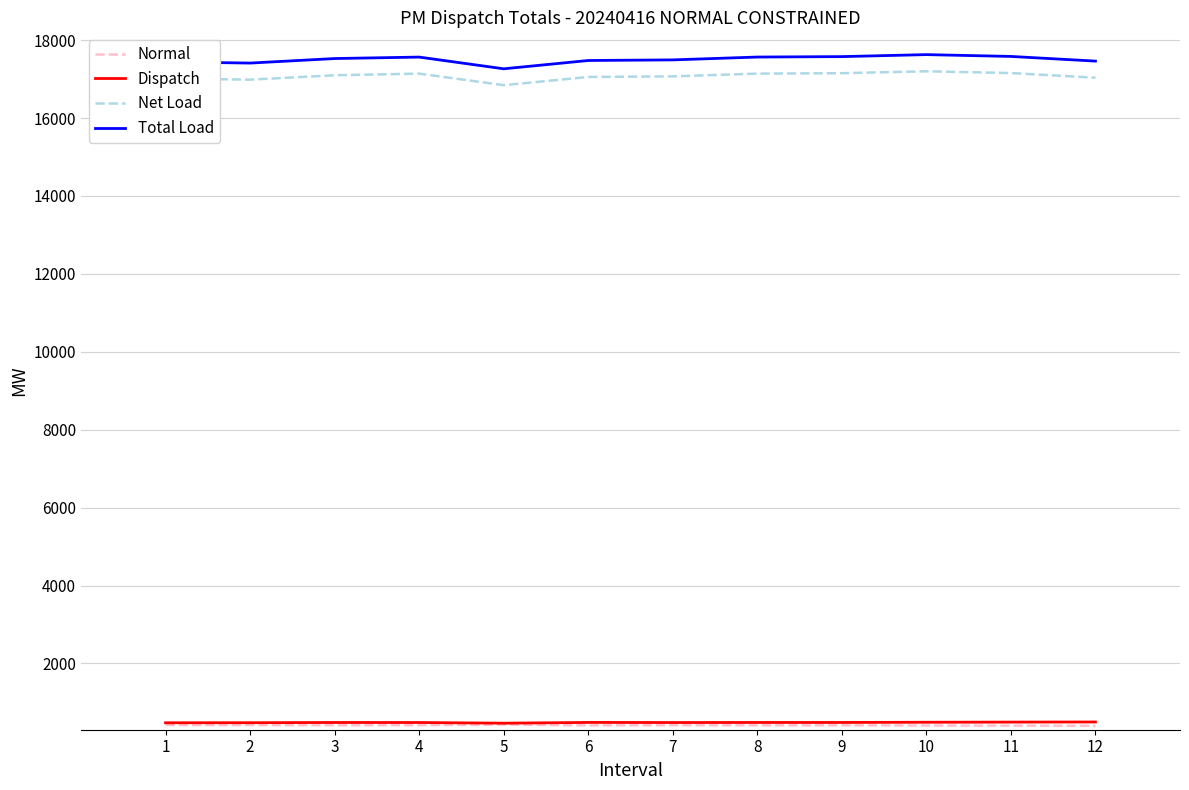

What is the spread (max minus min) of values at 8?

17152.0